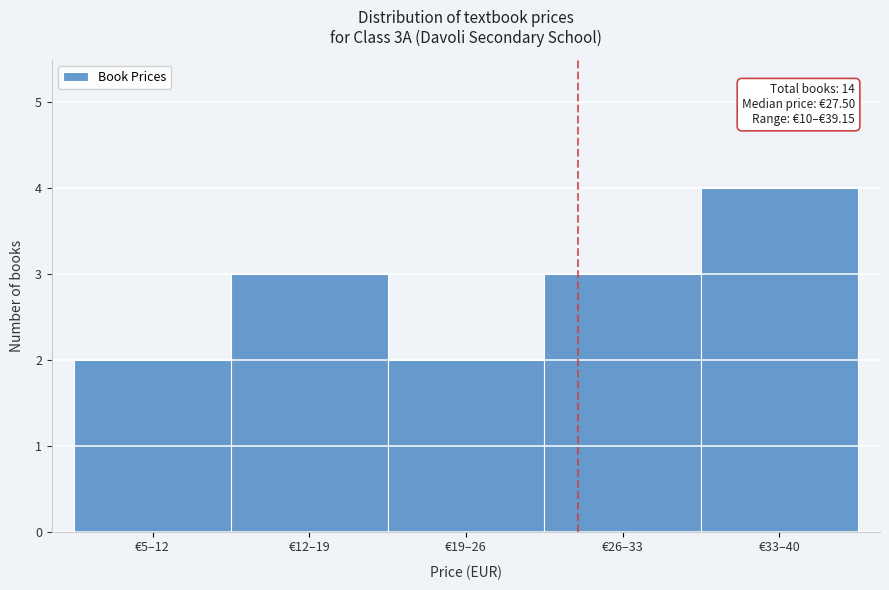

Reading left to right, what are all the values shown in this chart?

€5–12=2	€12–19=3	€19–26=2	€26–33=3	€33–40=4